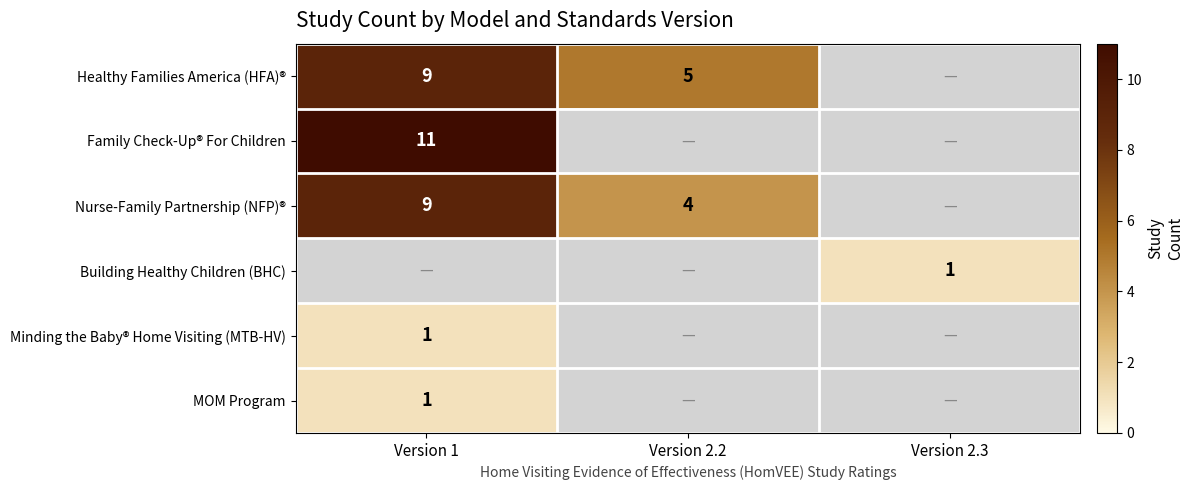

The value of MOM Program at Version 1 is 0. True or false?

False